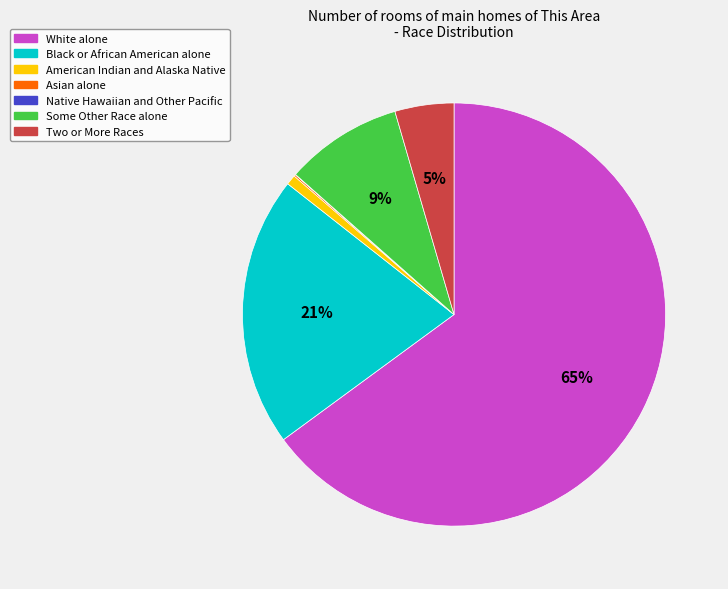

To the nearest percent, what is the average slice percentage?

14%